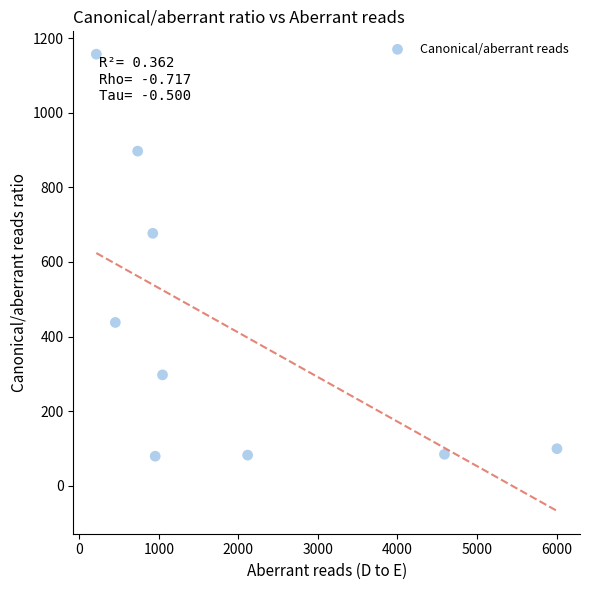

What is the average X value?

1893.8